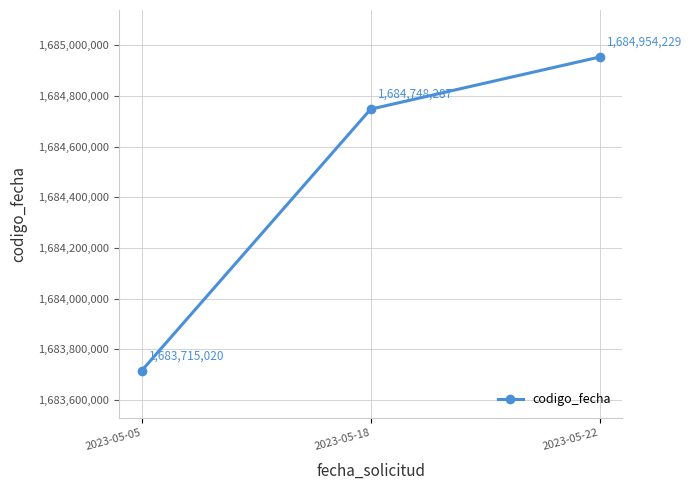

Rank the categories by value from lowest to highest.

2023-05-05, 2023-05-18, 2023-05-22